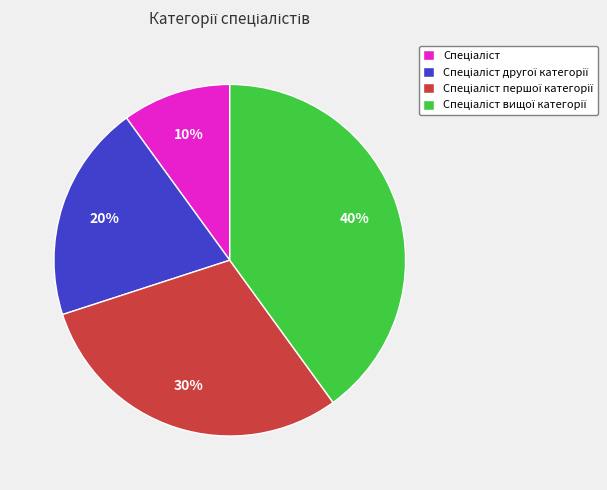

To the nearest percent, what is the difference between the largest and smallest slice percentages?

30%